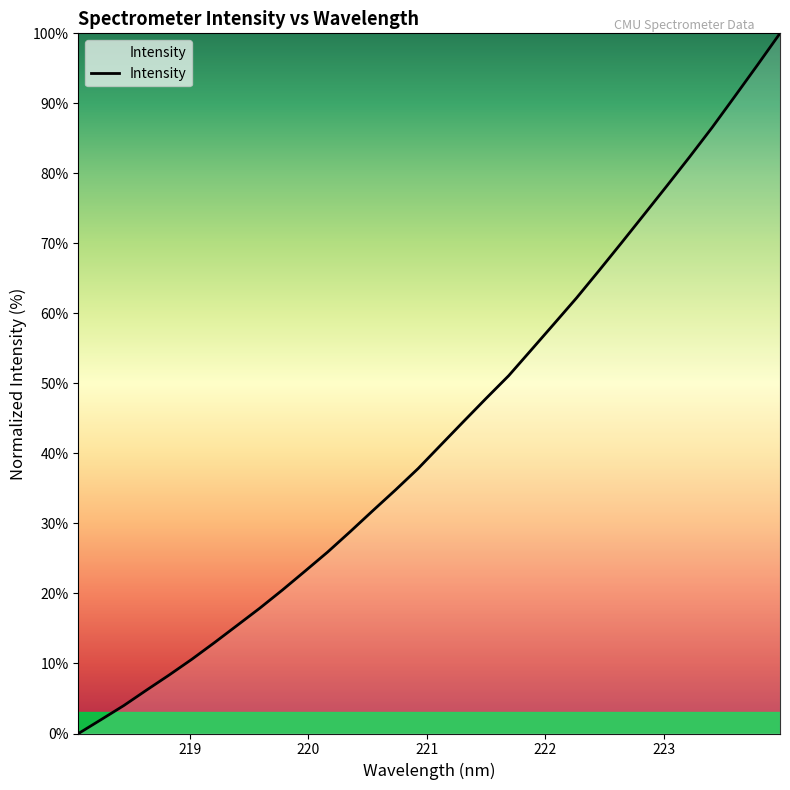

What is the maximum value shown in the chart?

100.0